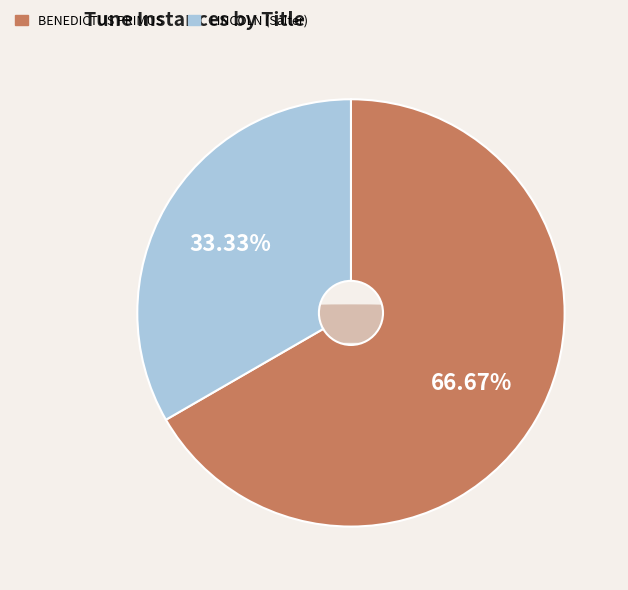

Does LINCOLN (Salter) account for over 50% of the chart?

No